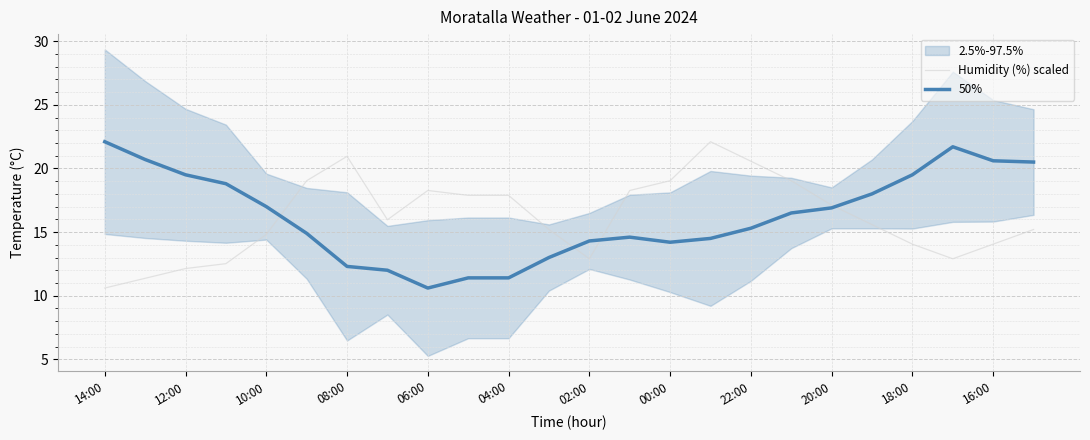

What is the sum of all 50% values?

390.3